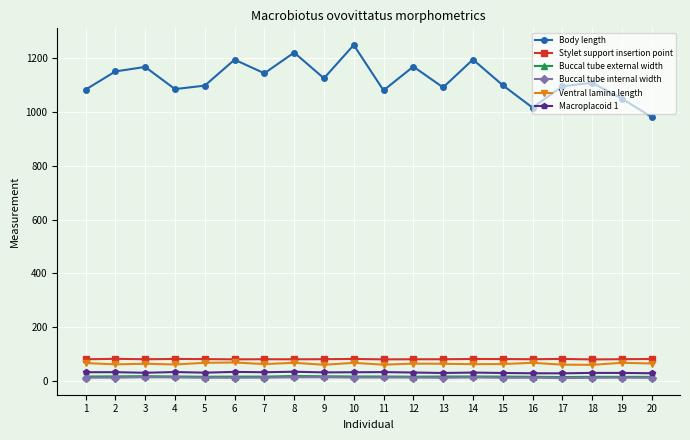

Where does the Buccal tube internal width series first go above 12?

1